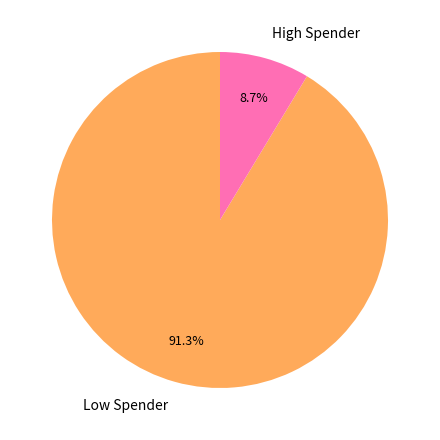

What is the largest slice in the pie chart?

Low Spender